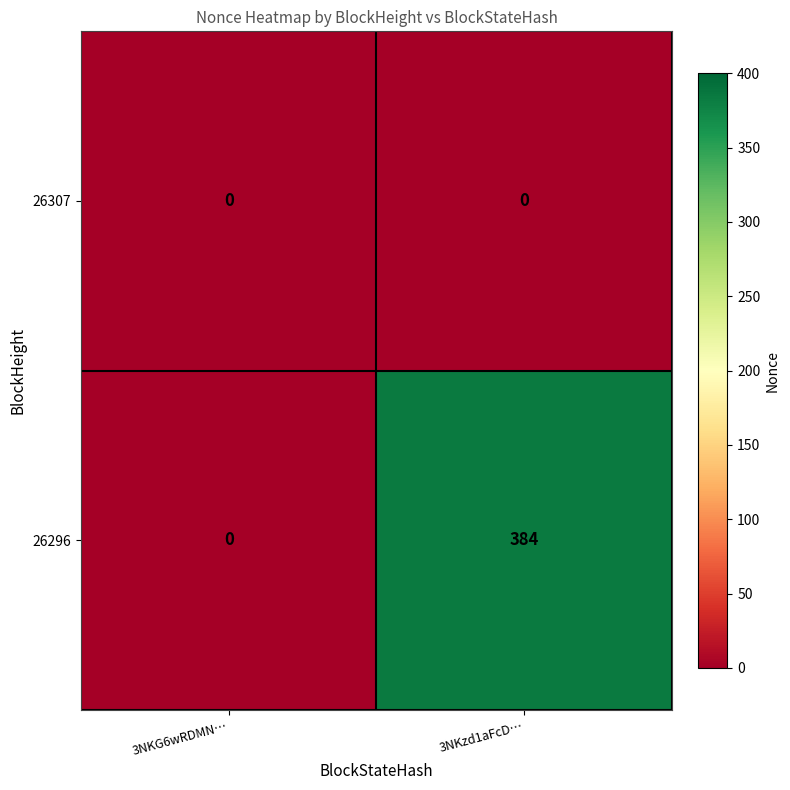

Rank the series by their average value, from highest to lowest.

26296, 26307